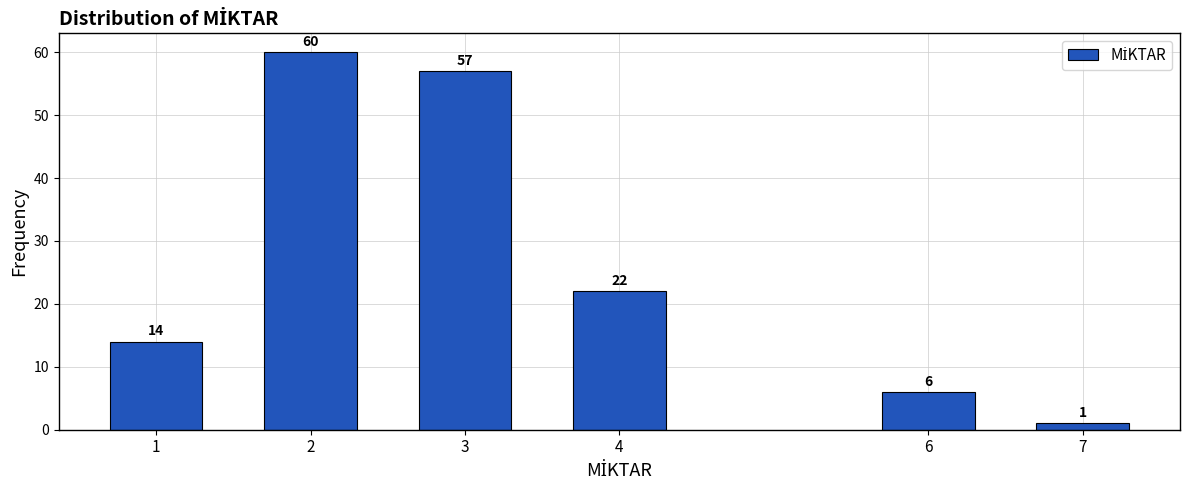

Reading left to right, transcribe all the data shown in this chart.

14	60	57	22	6	1